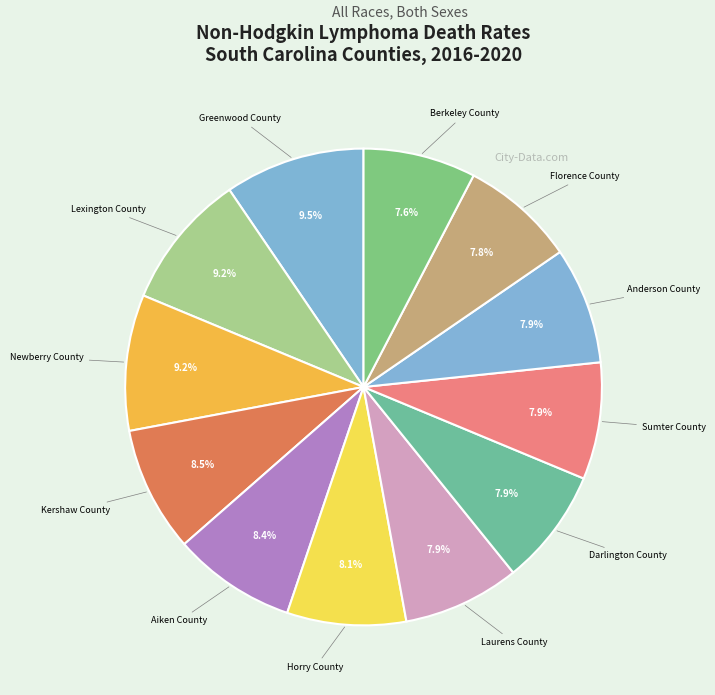

Do Florence County and Berkeley County together represent more than half of the pie?

No